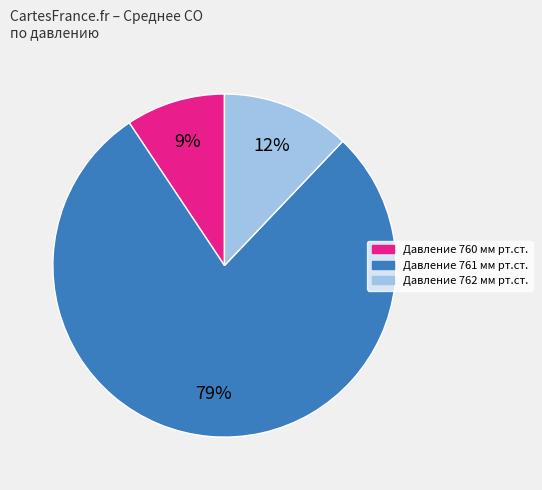

Is there any slice that represents more than half of the pie?

Yes